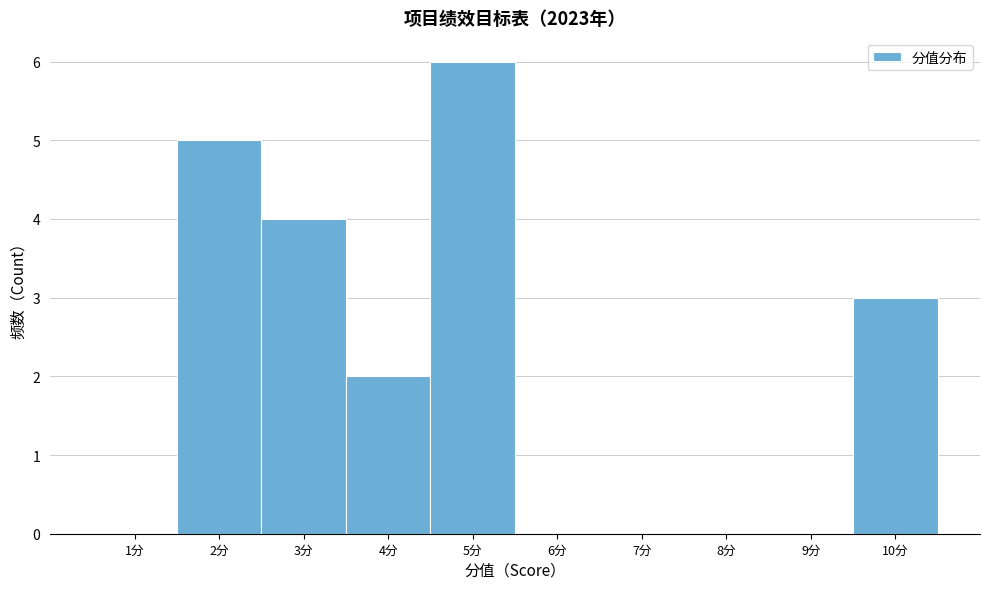

Over which range of the x-axis is the bar tallest?

4.5 to 5.5